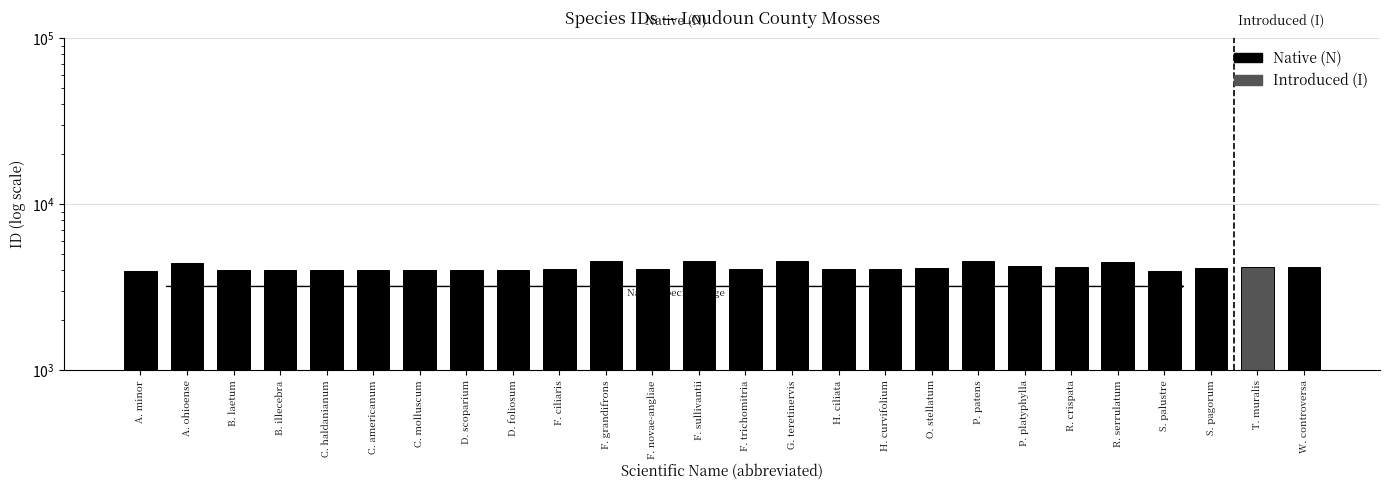

At which label is the value closest to 4251?

P. platyphylla